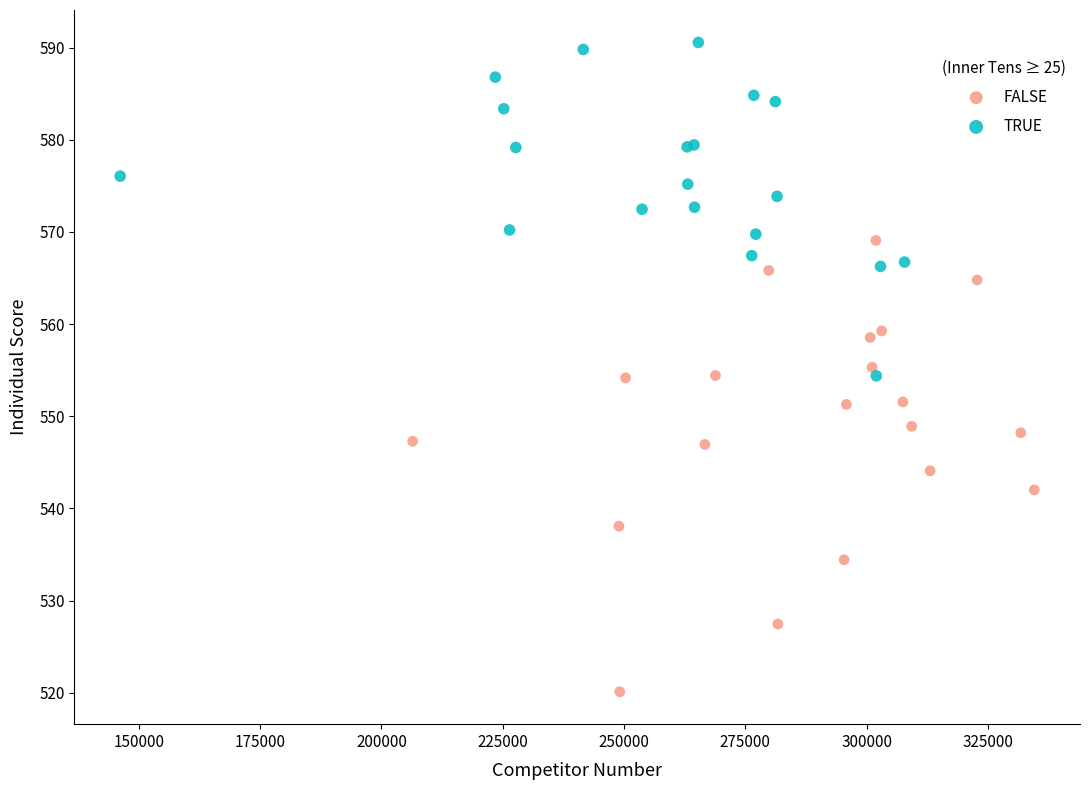

What are all the series names shown in the legend?

FALSE, TRUE